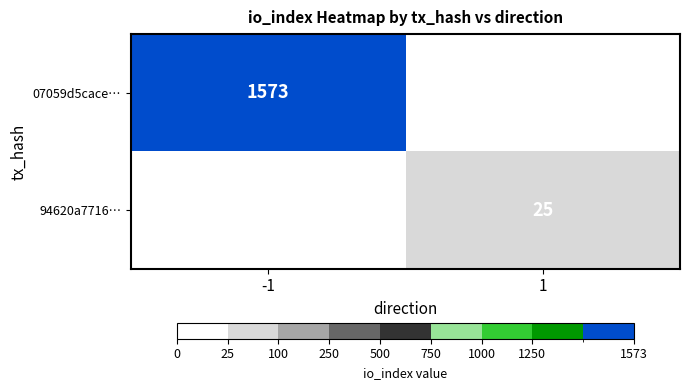

At which category does the chart reach its peak across all series?

-1